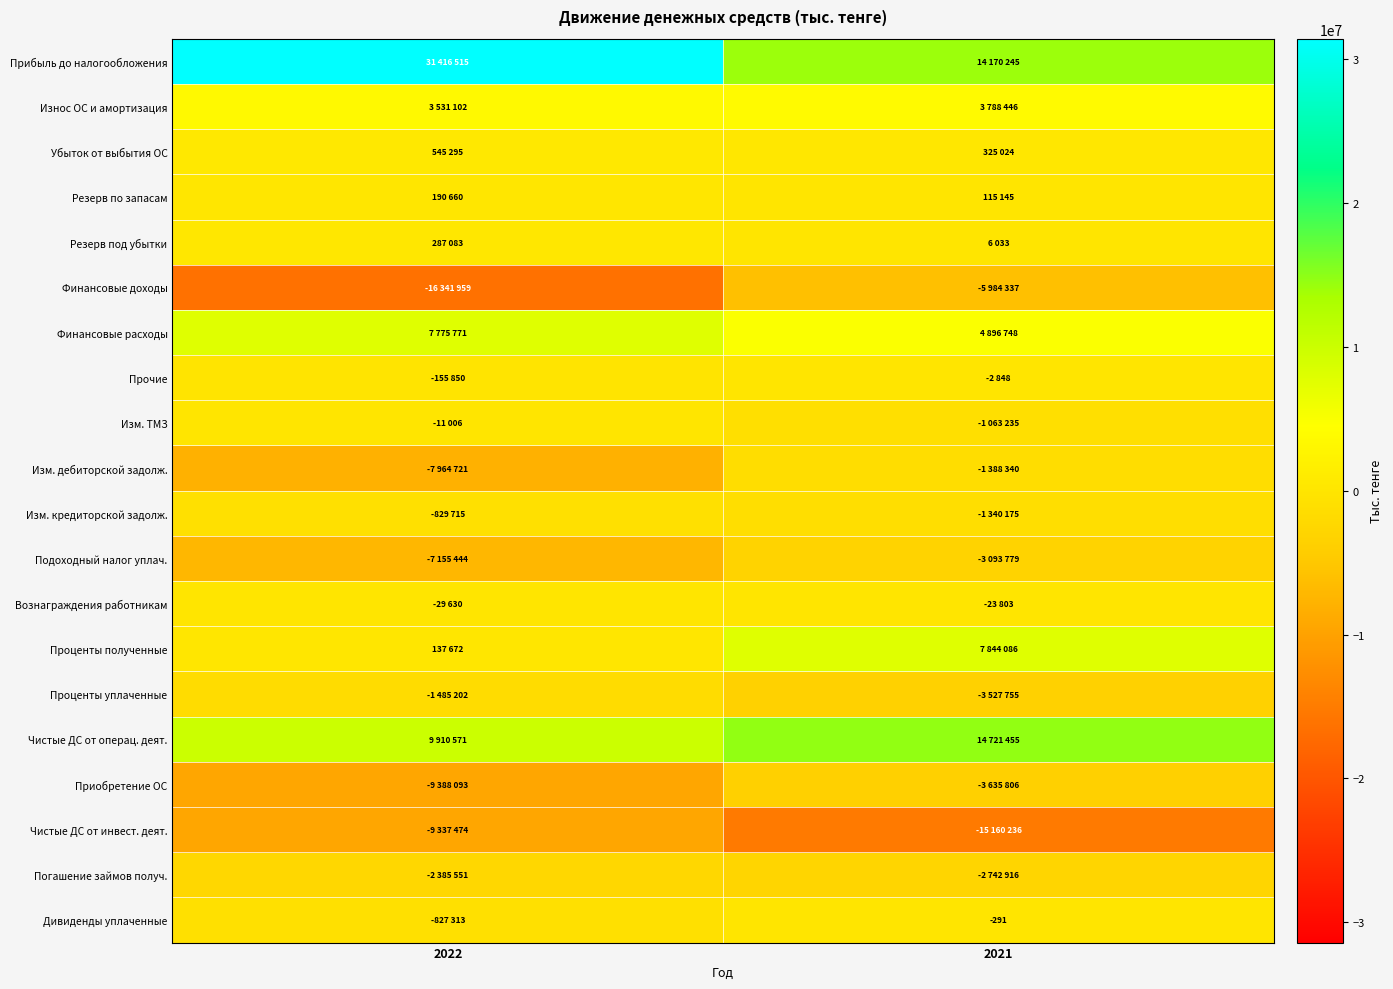

Between 2021 and 2022, which is larger?

2022